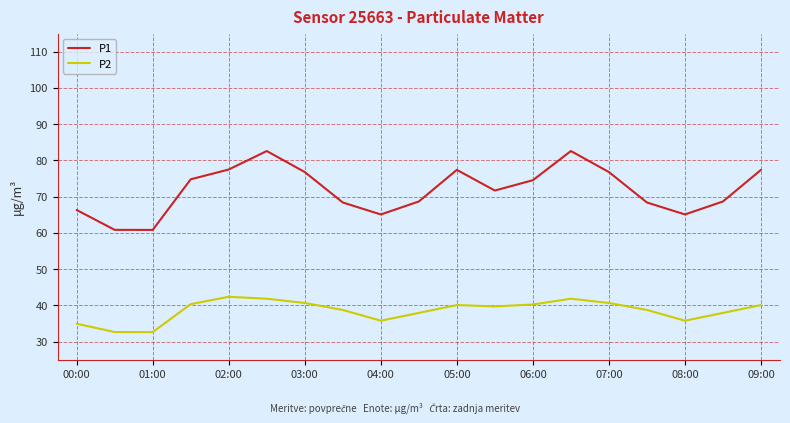

True or false: P1 and P2 cross at least once.

False